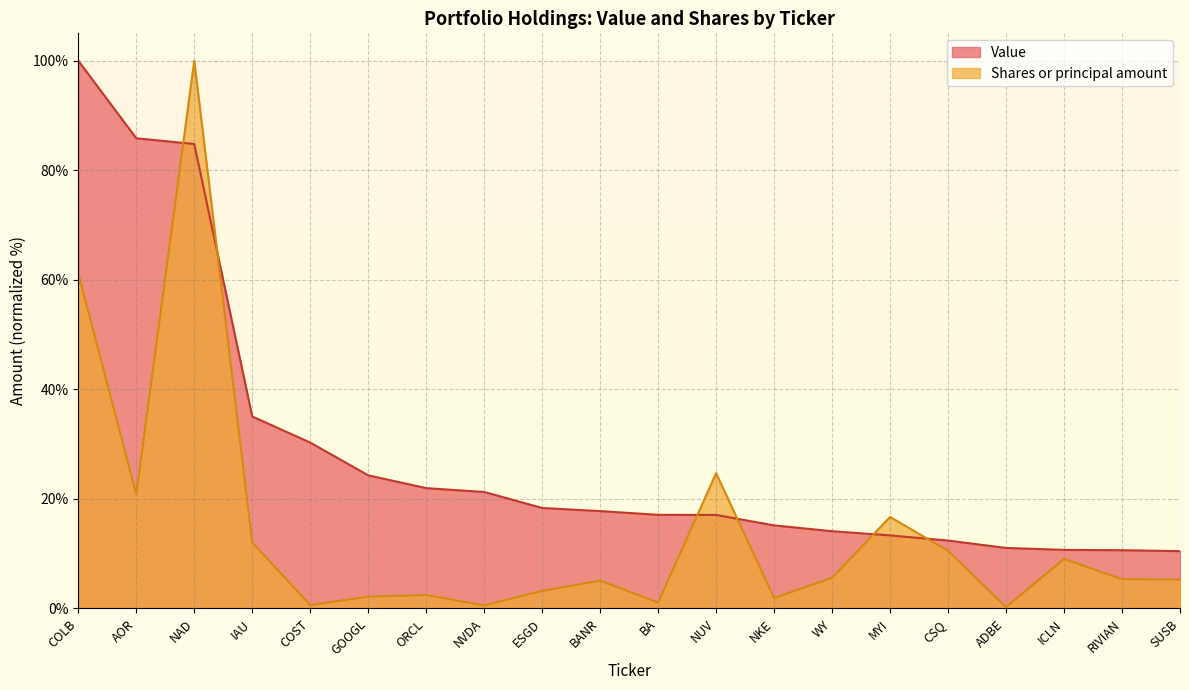

What is the difference between the Shares or principal amount values at BANR and GOOGL?

2.9